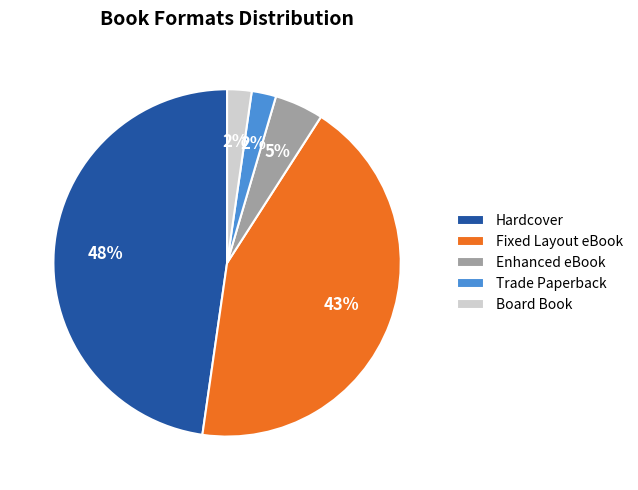

Which category has the biggest portion of the pie?

Hardcover